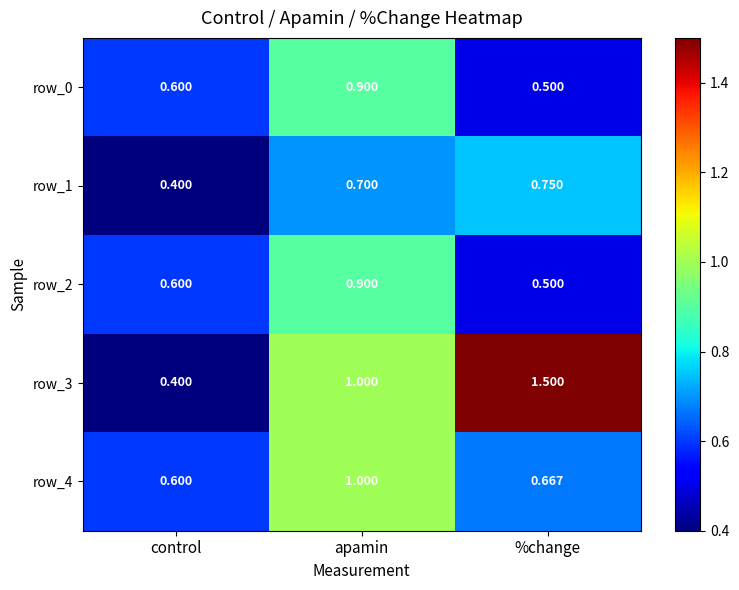

List the labels in order of row_0 value, largest first.

apamin, control, %change